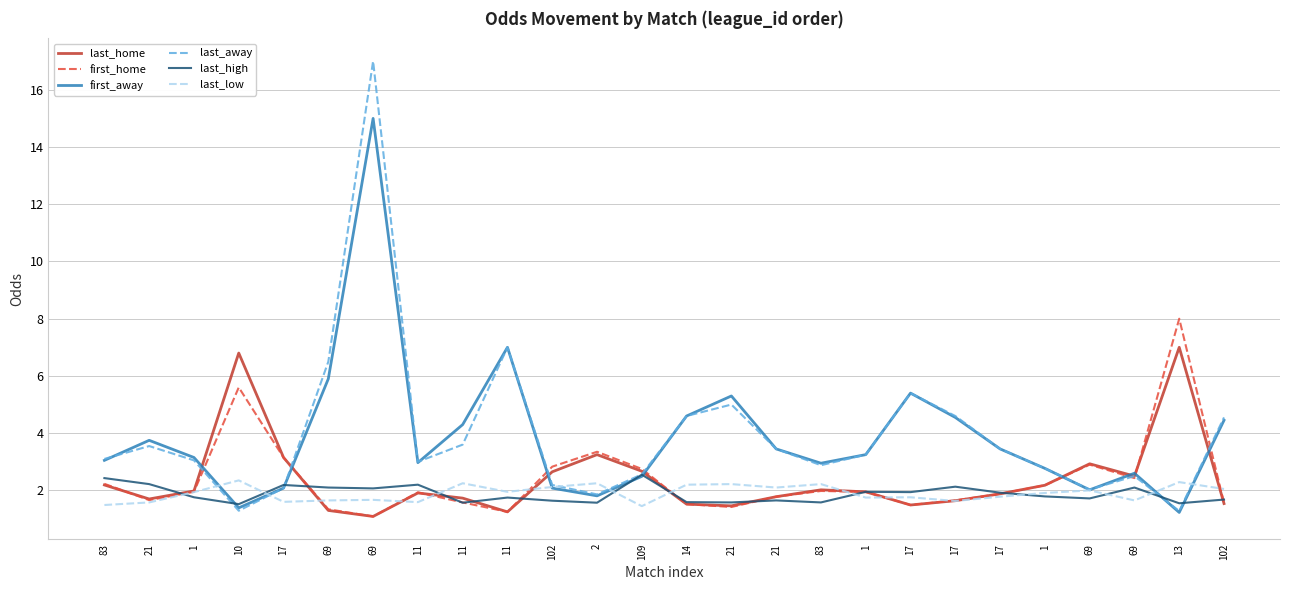

Reading right to left, extract all data points from this chart.

last_home: 1.5	7.0	2.5	2.9	2.2	1.9	1.6	1.5	1.9	2.0	1.8	1.5	1.5	2.7	3.2	2.6	1.2	1.7	1.9	1.1	1.3	3.1	6.8	2.0	1.7	2.2
first_home: 1.6	8.0	2.4	2.9	2.2	1.9	1.6	1.5	1.9	2.0	1.8	1.4	1.5	2.8	3.4	2.8	1.2	1.6	1.9	1.1	1.3	3.1	5.6	1.9	1.7	2.2
first_away: 4.5	1.2	2.6	2.0	2.8	3.5	4.5	5.4	3.2	3.0	3.5	5.3	4.6	2.5	1.8	2.1	7.0	4.3	3.0	15.0	5.9	2.1	1.4	3.1	3.8	3.0
last_away: 4.5	1.3	2.5	2.0	2.8	3.5	4.6	5.4	3.2	2.9	3.5	5.0	4.6	2.6	1.9	2.2	7.0	3.6	3.0	17.0	6.5	2.1	1.3	3.0	3.5	3.1
last_high: 1.7	1.6	2.1	1.7	1.8	1.9	2.1	1.9	1.9	1.6	1.6	1.6	1.6	2.5	1.6	1.6	1.8	1.6	2.2	2.1	2.1	2.2	1.5	1.8	2.2	2.4
last_low: 2.0	2.3	1.6	2.0	1.9	1.8	1.6	1.8	1.8	2.2	2.1	2.2	2.2	1.4	2.2	2.1	1.9	2.2	1.6	1.7	1.6	1.6	2.4	1.9	1.6	1.5